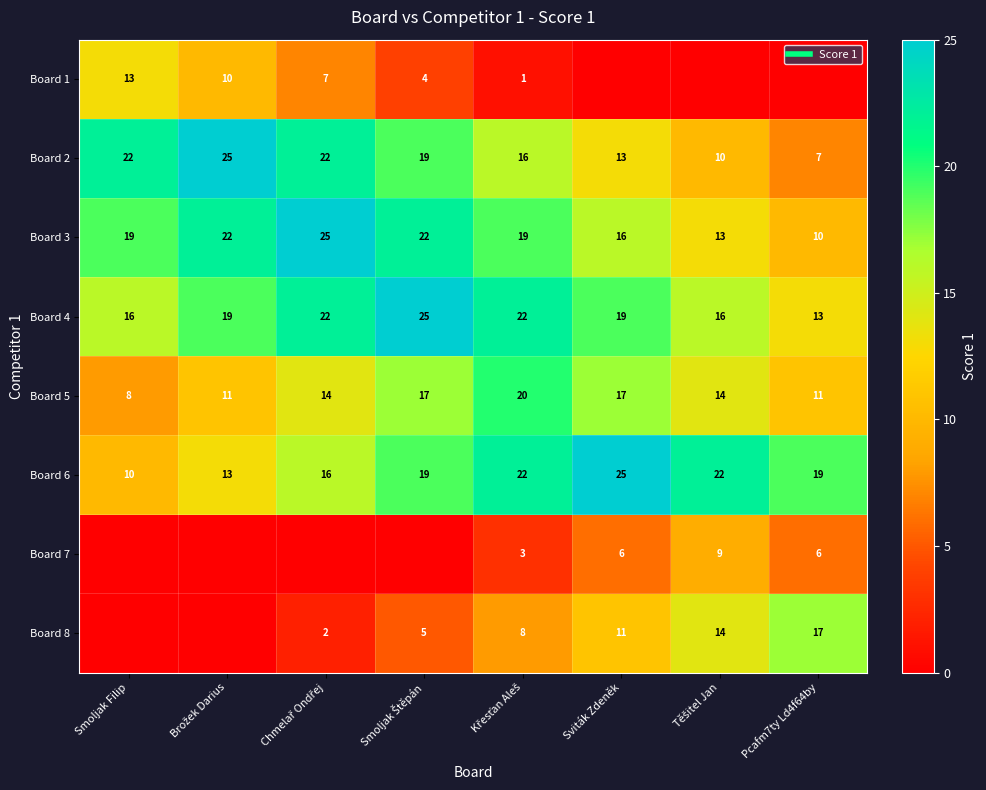

At which category does the chart reach its minimum across all series?

Sviták Zdeněk